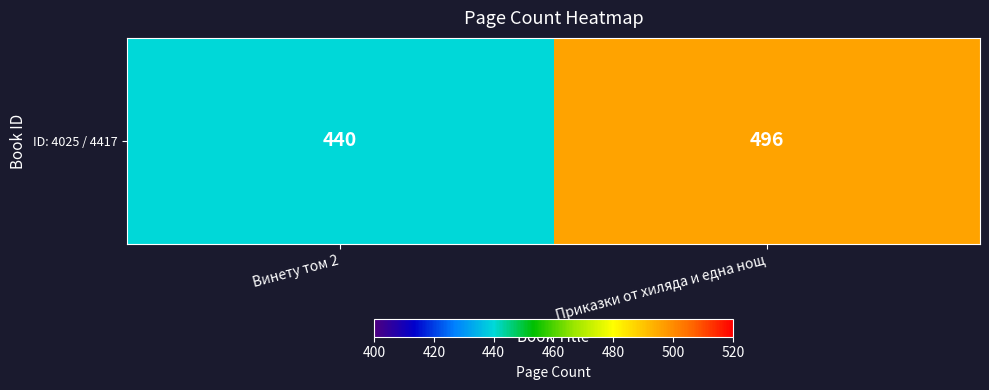

Reading right to left, list all the values displayed in this chart.

Приказки от хиляда и една нощ=496	Винету том 2=440